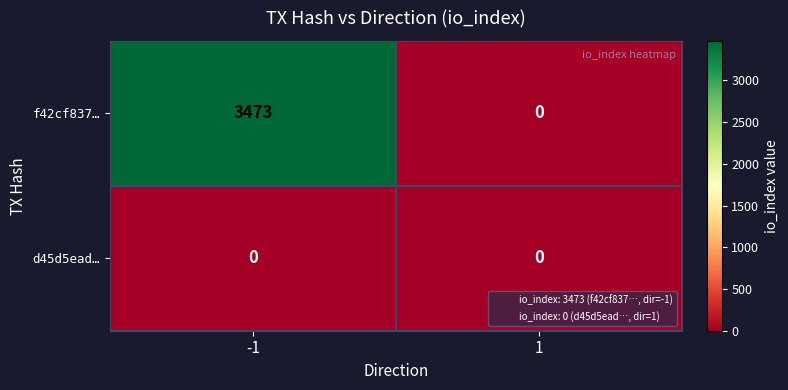

The f42cf837… series shows 0 at 1. True or false?

True